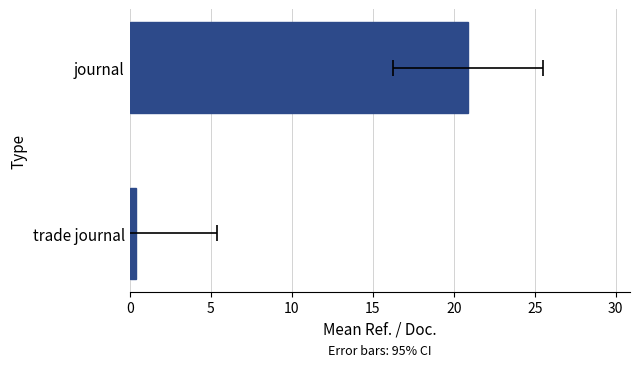

Reading right to left, what are all the values shown in this chart?

0.4	20.9